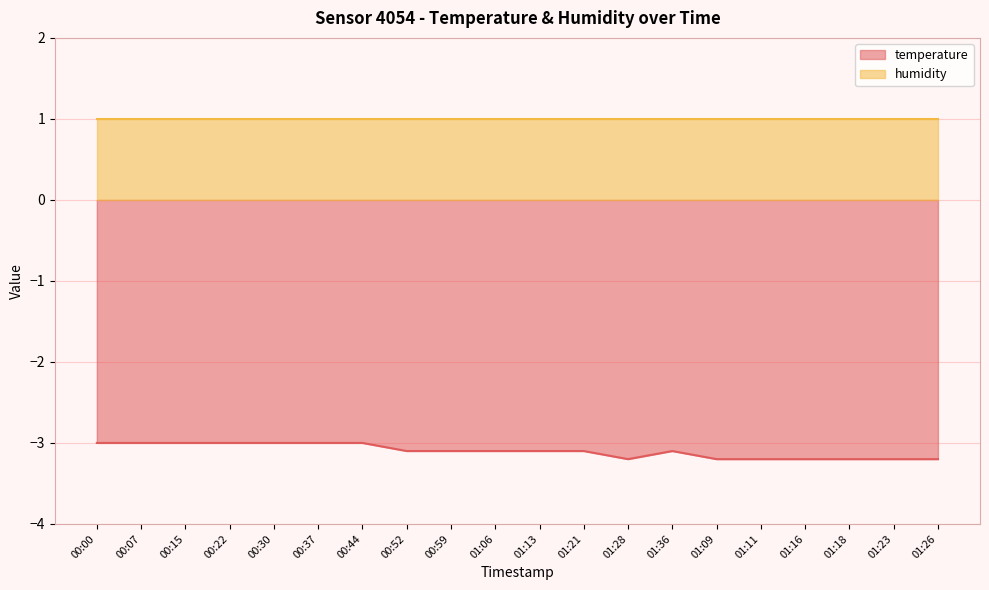

True or false: the data shows -3.2 at 01:26.

True